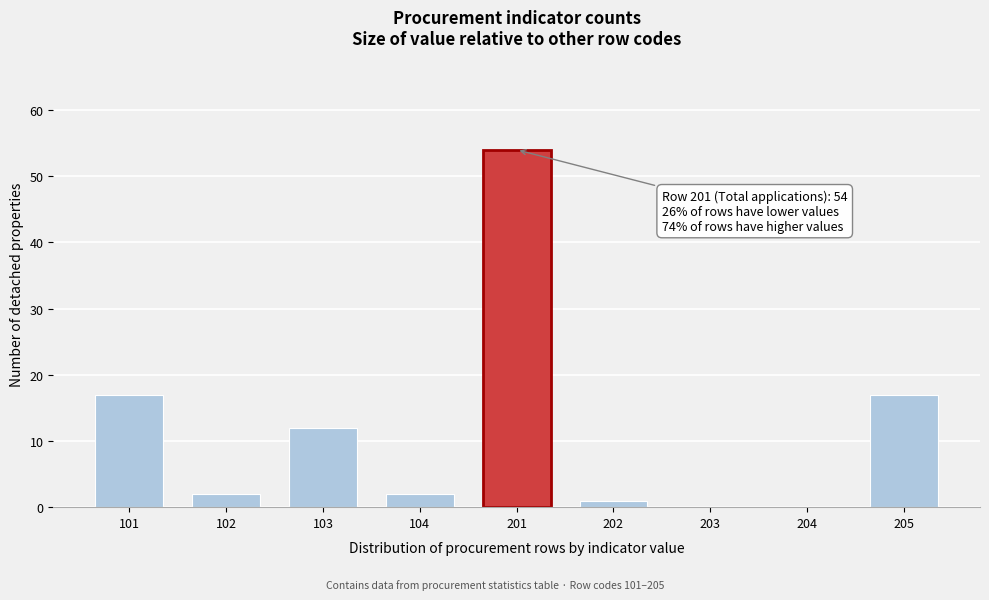

Reading right to left, extract all data points from this chart.

205=17	204=0	203=0	202=1	201=54	104=2	103=12	102=2	101=17